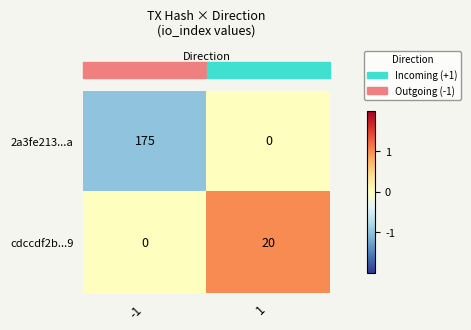

What is the difference between the highest and lowest values at -1?

175